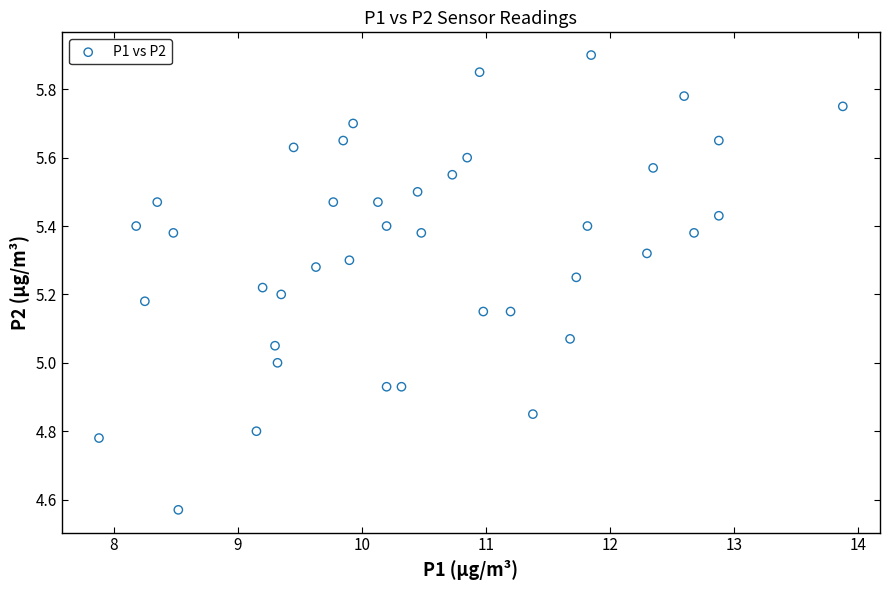

What is the range of Y values (max minus min)?

1.3